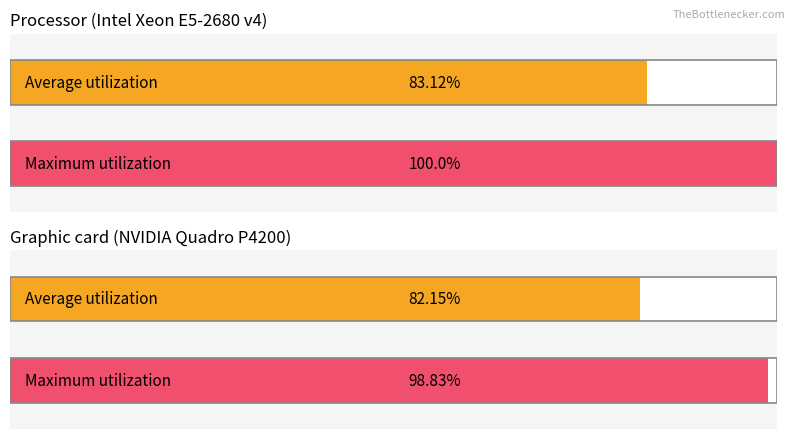

At zákl. přenesená, list the series in order from smallest to largest.

Average utilization, Maximum utilization